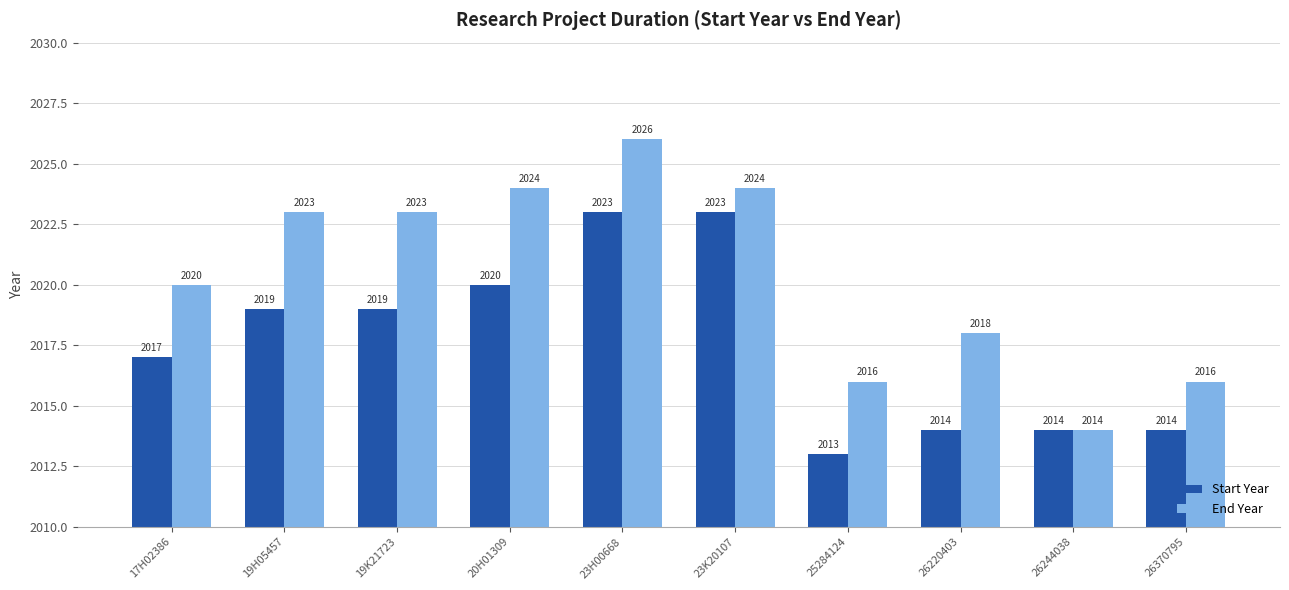

Are the bars grouped side by side (vs. stacked)?

Yes